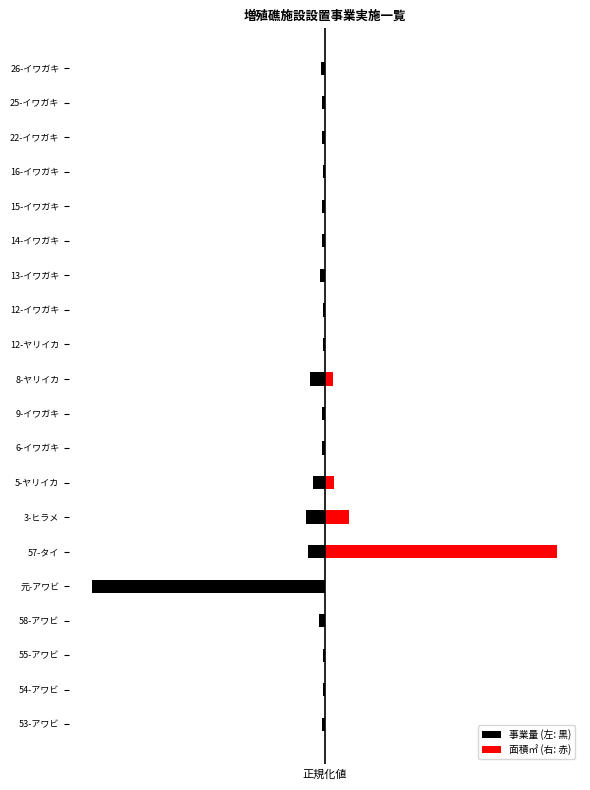

What is the maximum value shown in the chart?

1.0